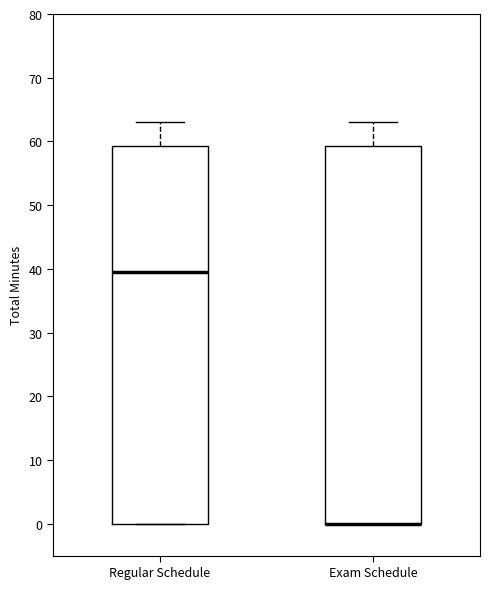

Where does the upper whisker of the box for Exam Schedule end on the y-axis? The values are not printed on the chart, so give them approximately, as read against the axis.

63